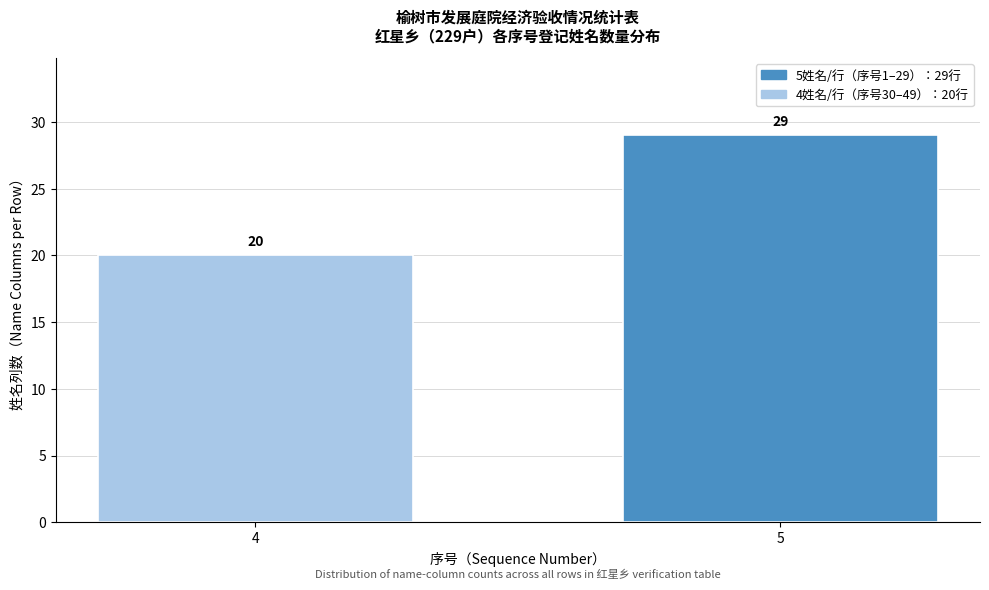

Reading right to left, list all the values displayed in this chart.

5=29	4=20